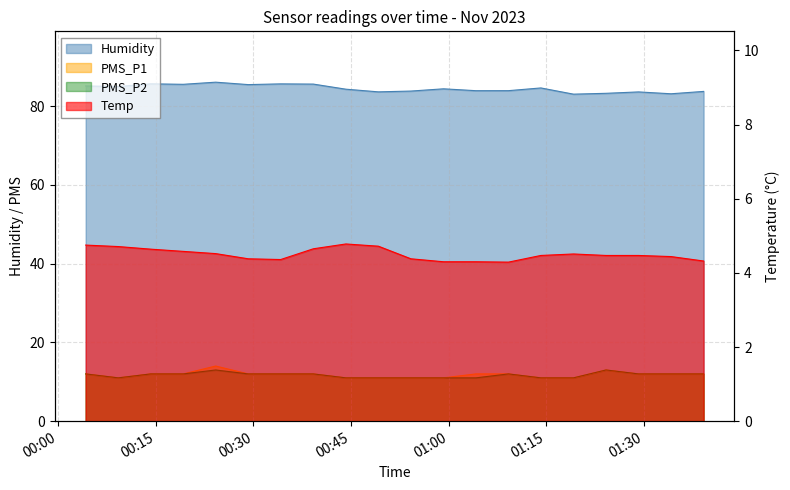

Does the chart display data point markers on the line(s)?

No